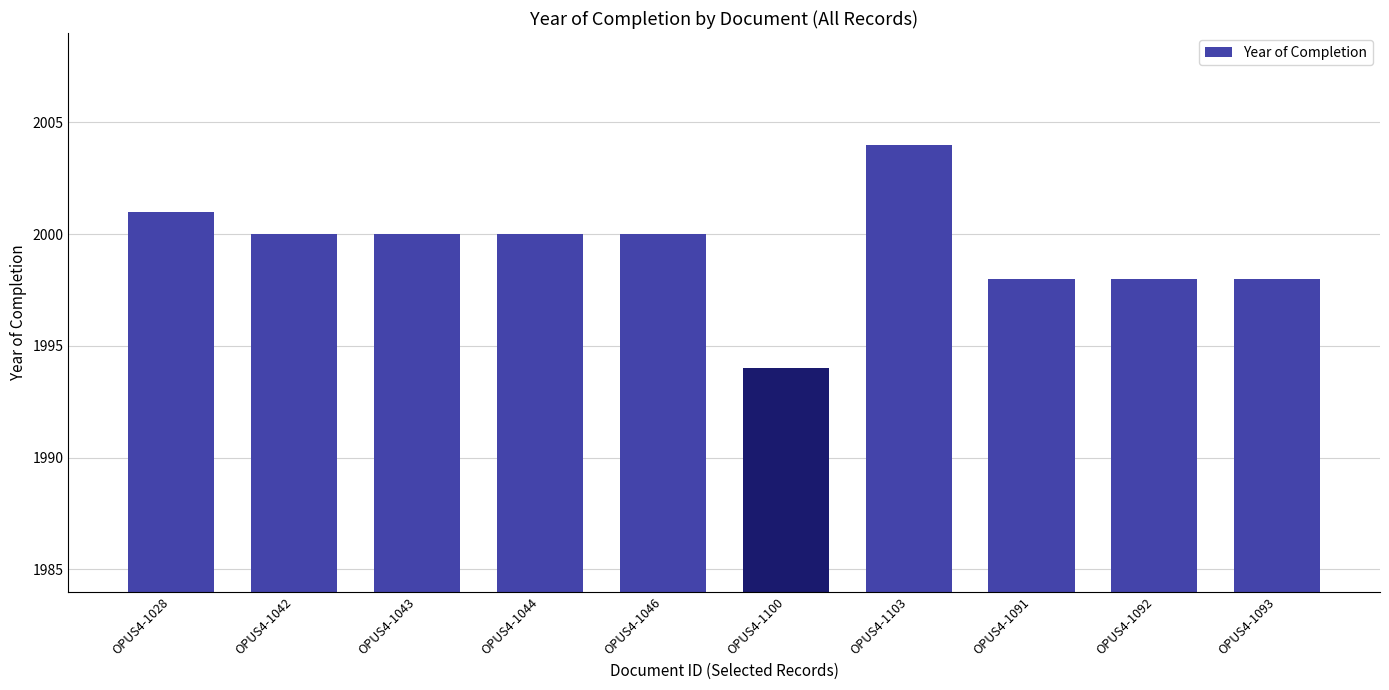

What is the value of the 10th bar from the left?

1998